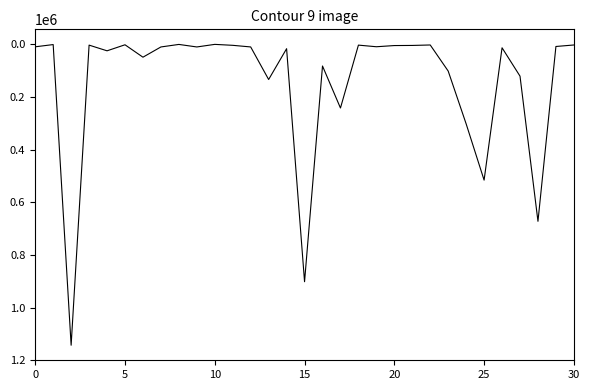

Does the chart have visible grid lines?

No